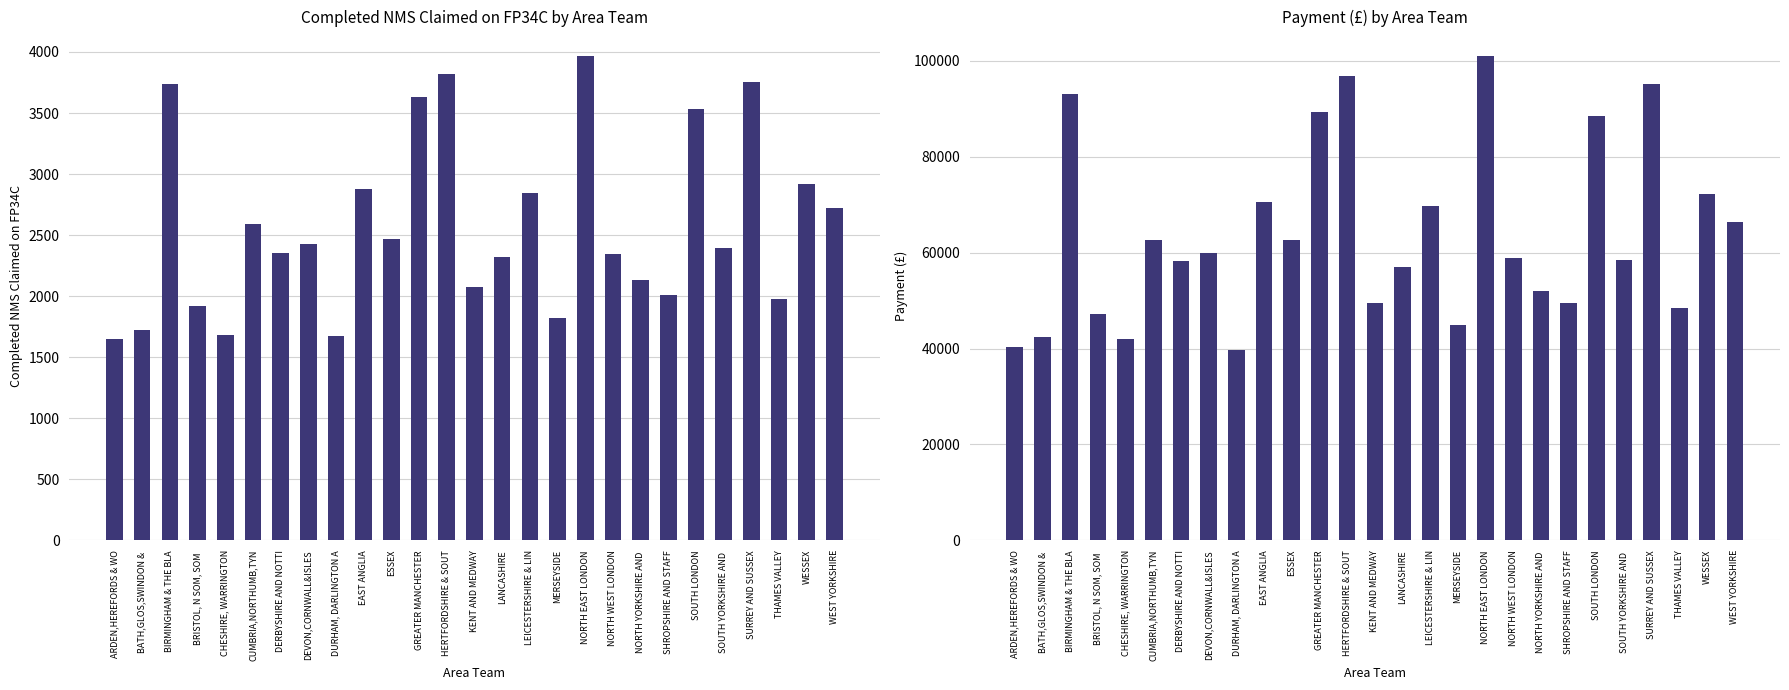

Reading right to left, what are all the values shown in this chart?

Completed NMS Claimed on FP34C: WEST YORKSHIRE=2723	WESSEX=2919	THAMES VALLEY=1973	SURREY AND SUSSEX=3757	SOUTH YORKSHIRE AND =2394	SOUTH LONDON=3536	SHROPSHIRE AND STAFF=2007	NORTH YORKSHIRE AND =2136	NORTH WEST LONDON=2349	NORTH EAST LONDON=3969	MERSEYSIDE=1820	LEICESTERSHIRE & LIN=2844	LANCASHIRE=2317	KENT AND MEDWAY=2079	HERTFORDSHIRE & SOUT=3822	GREATER MANCHESTER=3634	ESSEX=2468	EAST ANGLIA=2879	DURHAM, DARLINGTON A=1677	DEVON,CORNWALL&ISLES=2431	DERBYSHIRE AND NOTTI=2351	CUMBRIA,NORTHUMB,TYN=2595	CHESHIRE, WARRINGTON=1686	BRISTOL, N SOM, SOM =1919	BIRMINGHAM & THE BLA=3739	BATH,GLOS,SWINDON & =1727	ARDEN,HEREFORDS & WO=1647
Payment (£): WEST YORKSHIRE=66448	WESSEX=72267	THAMES VALLEY=48547	SURREY AND SUSSEX=95262	SOUTH YORKSHIRE AND =58560	SOUTH LONDON=88404	SHROPSHIRE AND STAFF=49418	NORTH YORKSHIRE AND =51932	NORTH WEST LONDON=58913	NORTH EAST LONDON=101066	MERSEYSIDE=44888	LEICESTERSHIRE & LIN=69724	LANCASHIRE=57090	KENT AND MEDWAY=49550	HERTFORDSHIRE & SOUT=96816	GREATER MANCHESTER=89272	ESSEX=62567	EAST ANGLIA=70507	DURHAM, DARLINGTON A=39651	DEVON,CORNWALL&ISLES=59829	DERBYSHIRE AND NOTTI=58299	CUMBRIA,NORTHUMB,TYN=62724	CHESHIRE, WARRINGTON=41905	BRISTOL, N SOM, SOM =47246	BIRMINGHAM & THE BLA=93029	BATH,GLOS,SWINDON & =42507	ARDEN,HEREFORDS & WO=40423